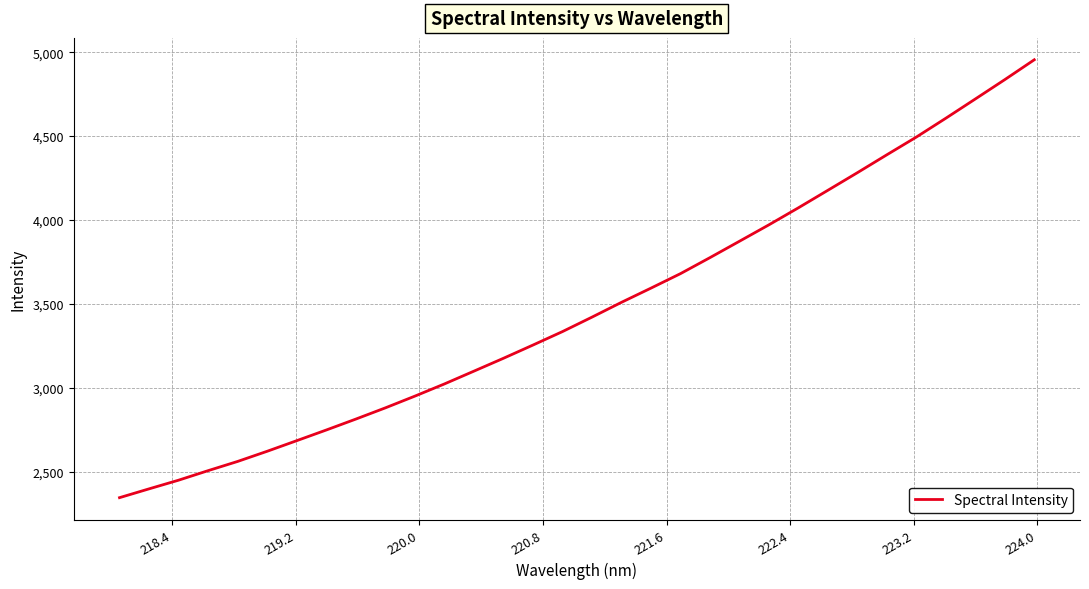

What is the minimum value shown in the chart?

2345.2